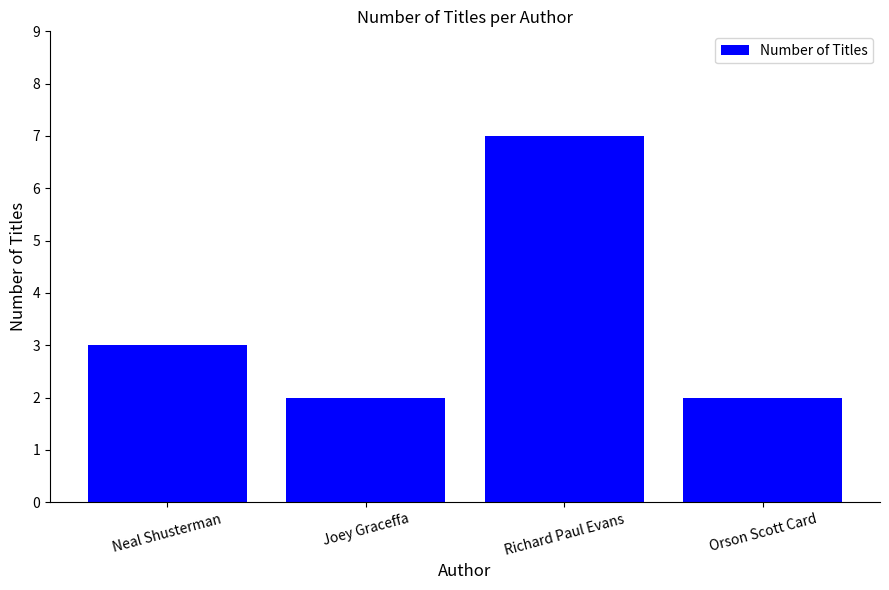

What position from the right is Orson Scott Card?

1